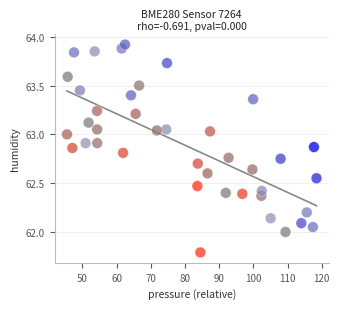

What is the range of X values (max minus min)?

73.0